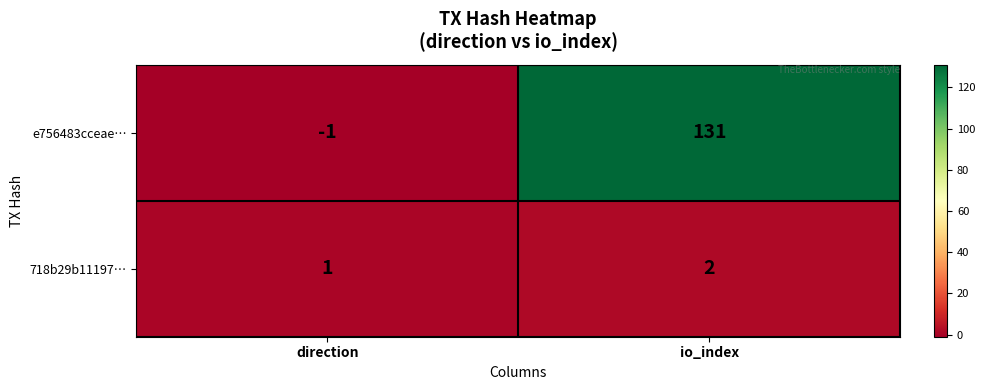

The value of e756483cceae… at io_index is 31. True or false?

False